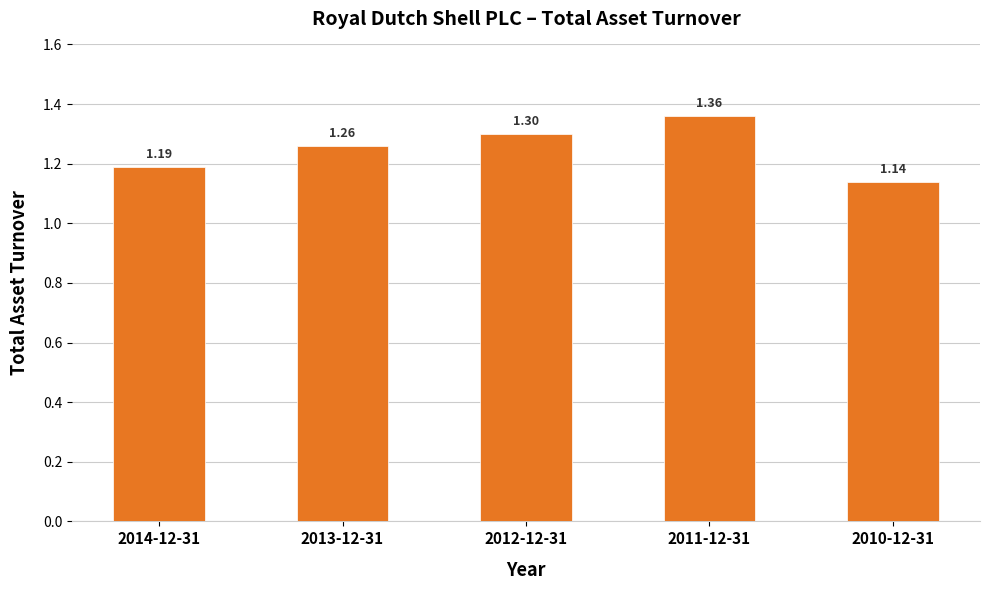

At which category does the chart reach its minimum across all series?

2010-12-31